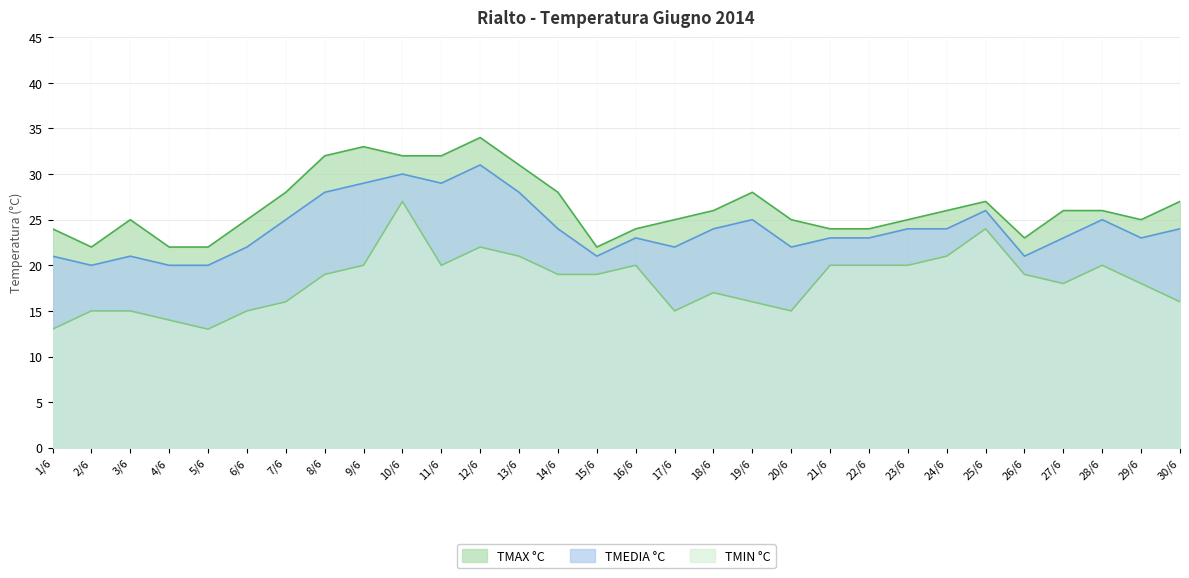

What is the minimum value for TMAX °C?

22